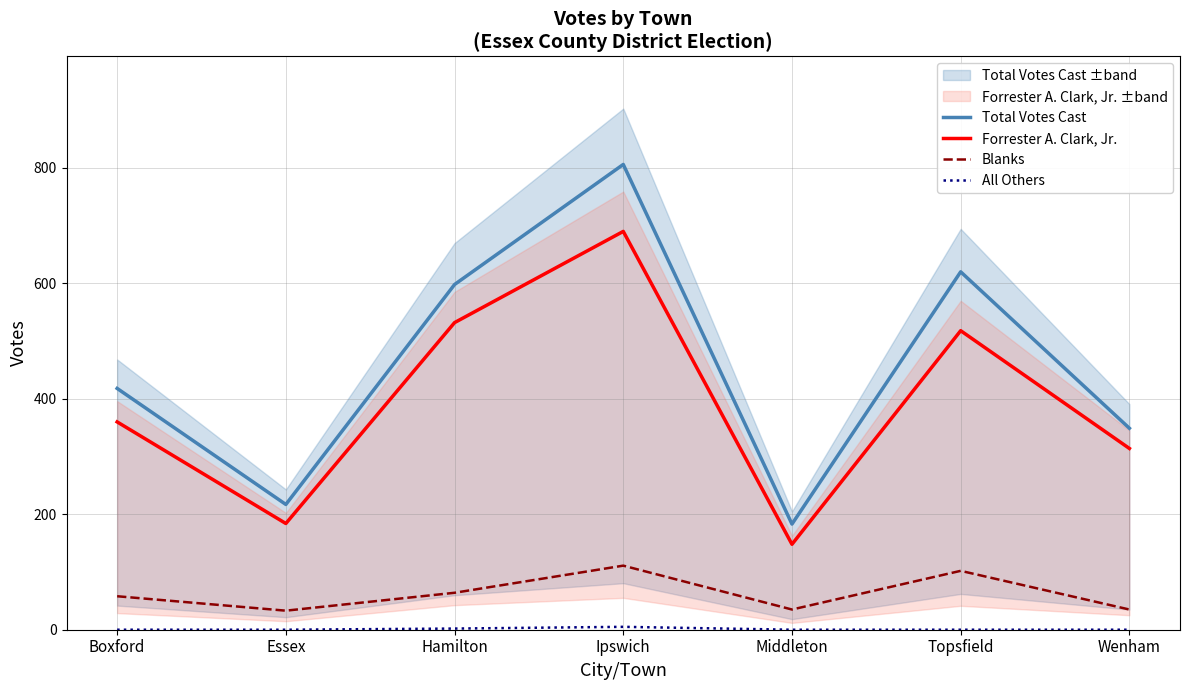

How many interior local valleys does the Forrester A. Clark, Jr. series have?

2